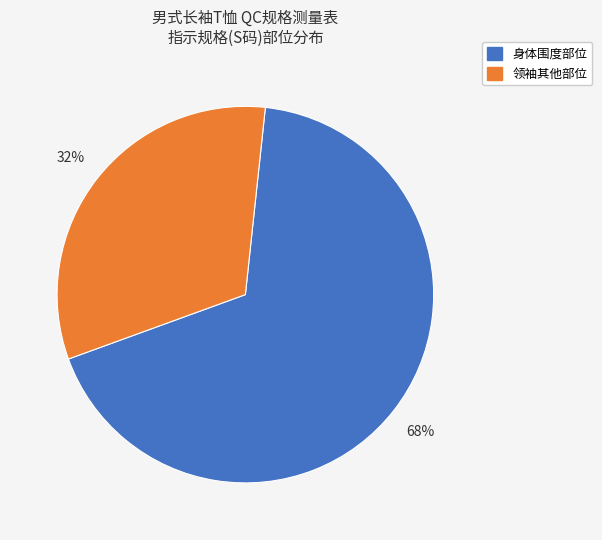

Is there any slice that represents more than half of the pie?

Yes